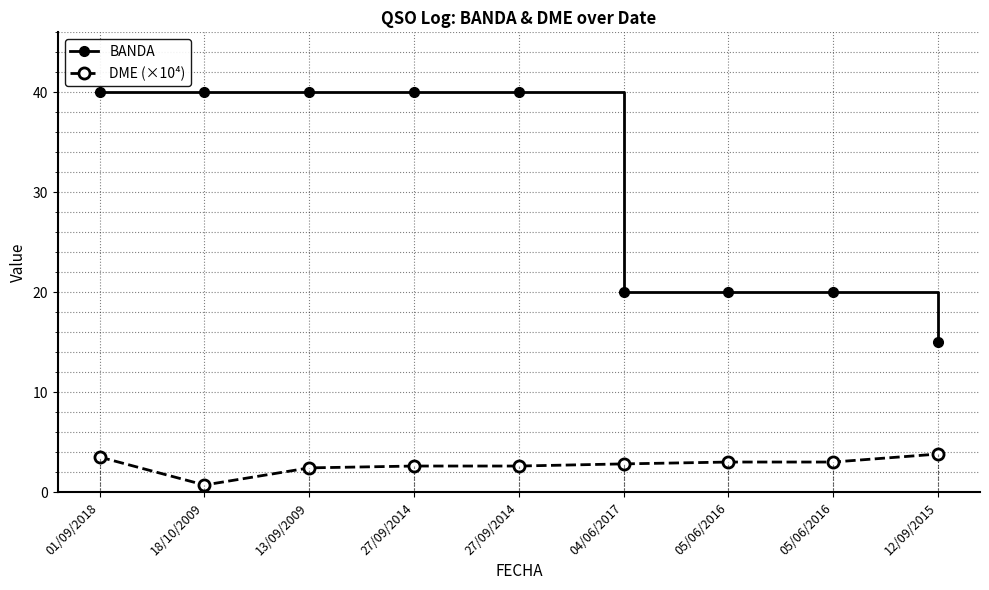

Rank the series by their average value, from lowest to highest.

DME (×10⁴), BANDA